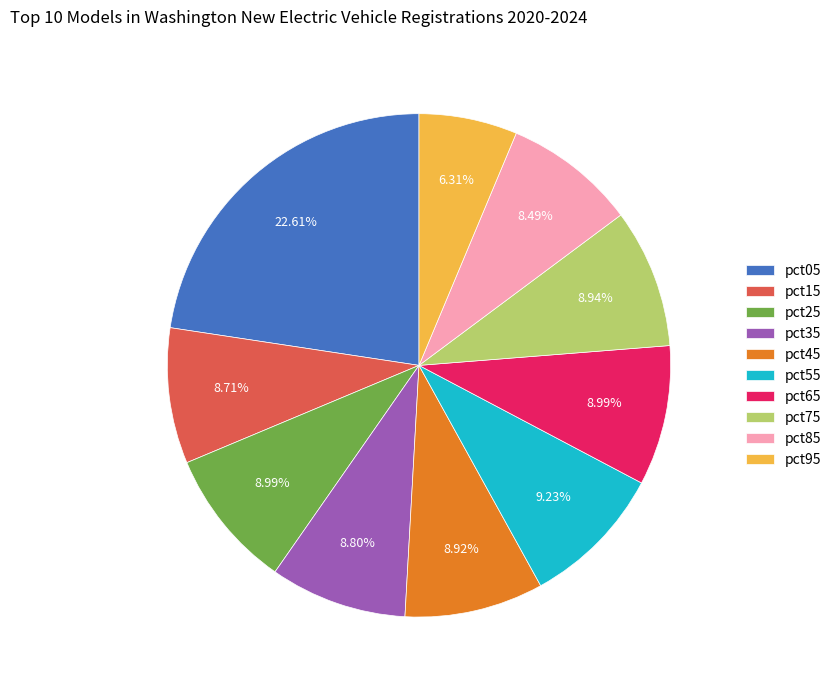

Which slice is the smallest?

pct95